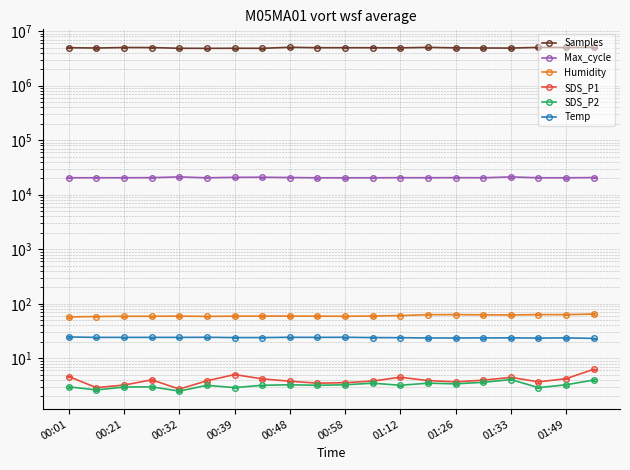

How many lines are shown in the chart?

6